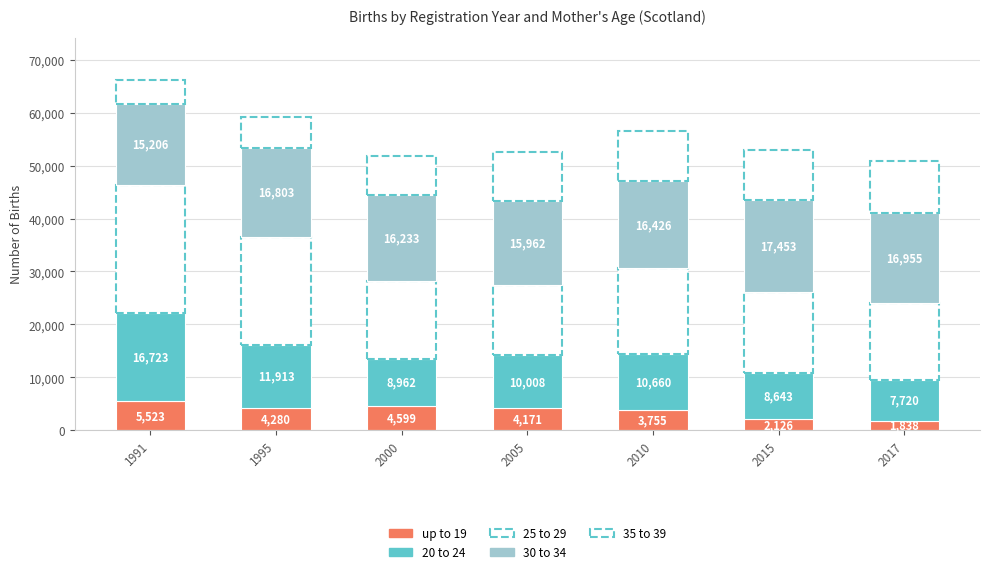

How many data points in up to 19 are less than 4171?

3